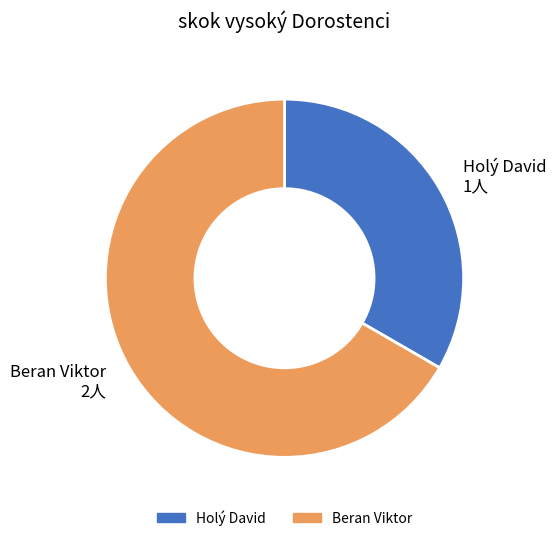

Is there a majority slice in this chart?

Yes